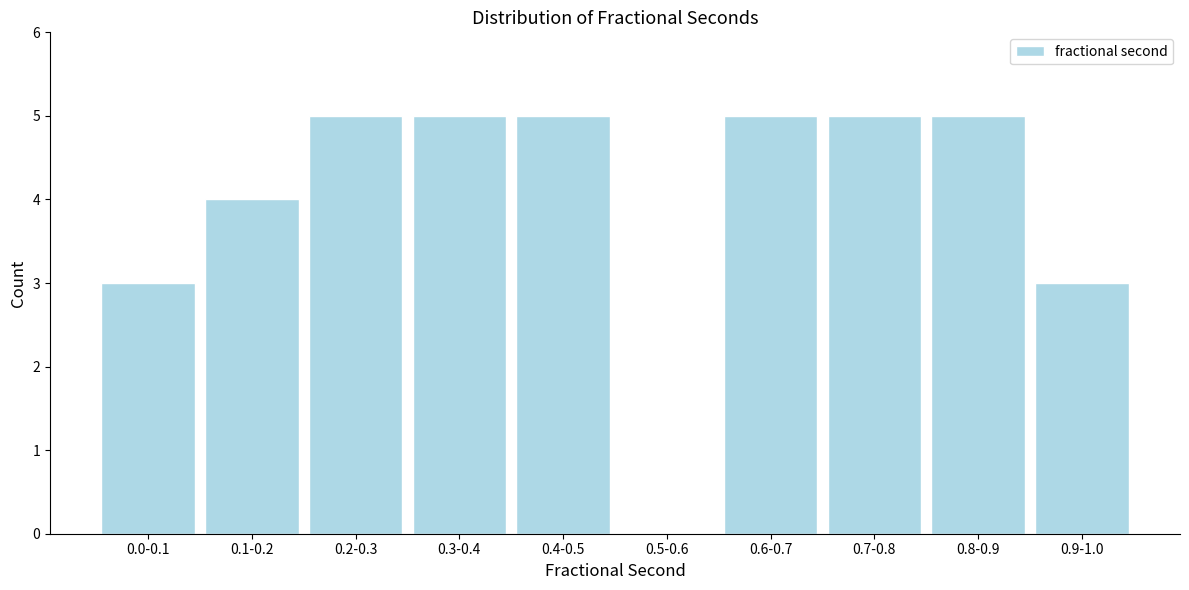

Reading left to right, list all the values displayed in this chart.

0.0-0.1=3	0.1-0.2=4	0.2-0.3=5	0.3-0.4=5	0.4-0.5=5	0.5-0.6=0	0.6-0.7=5	0.7-0.8=5	0.8-0.9=5	0.9-1.0=3